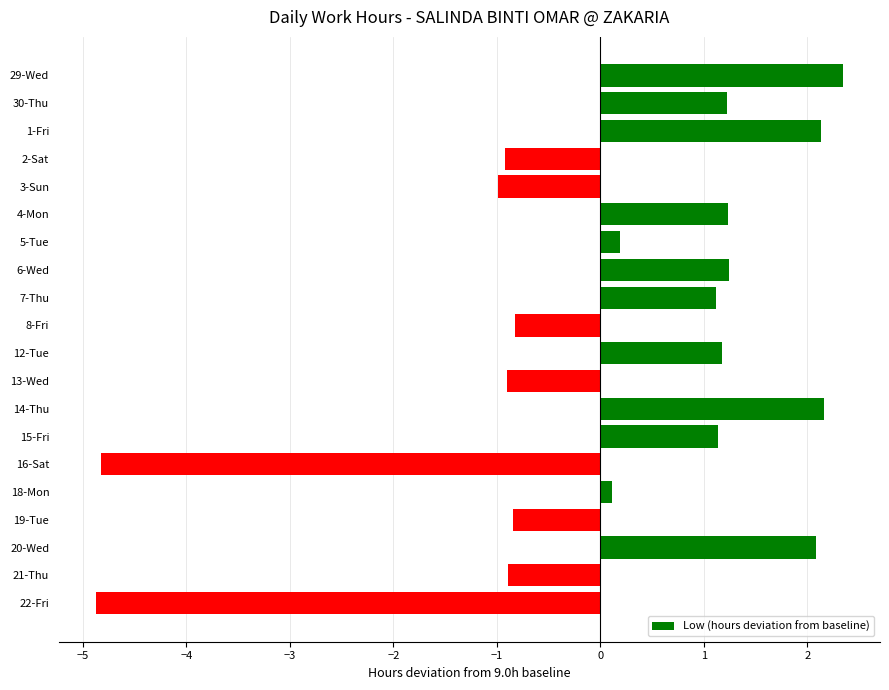

What is the sum of all values?

1.1